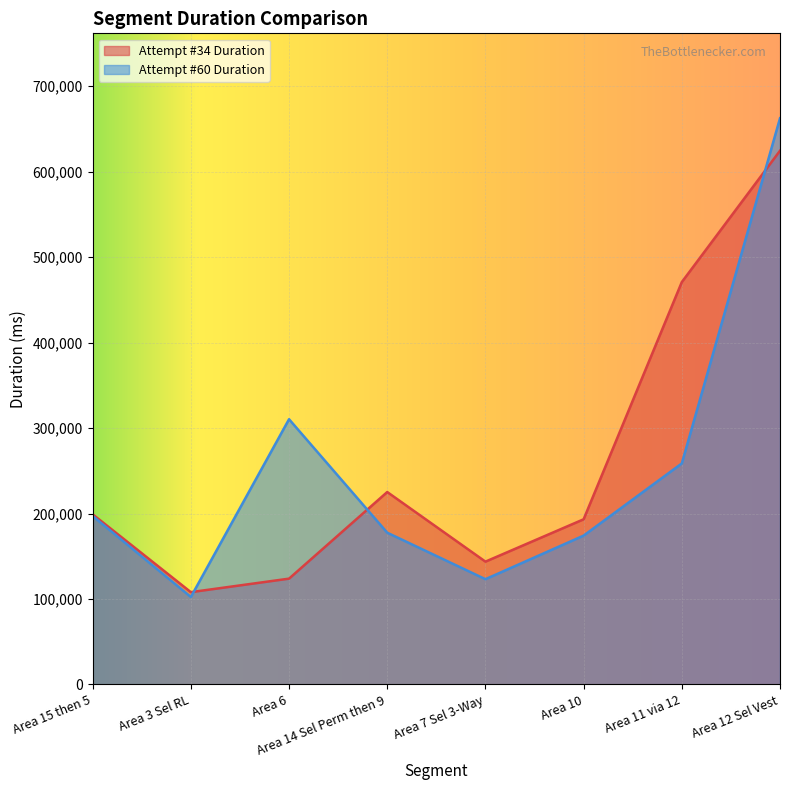

How many intersections are there between Attempt #60 Duration and Attempt #34 Duration?

3